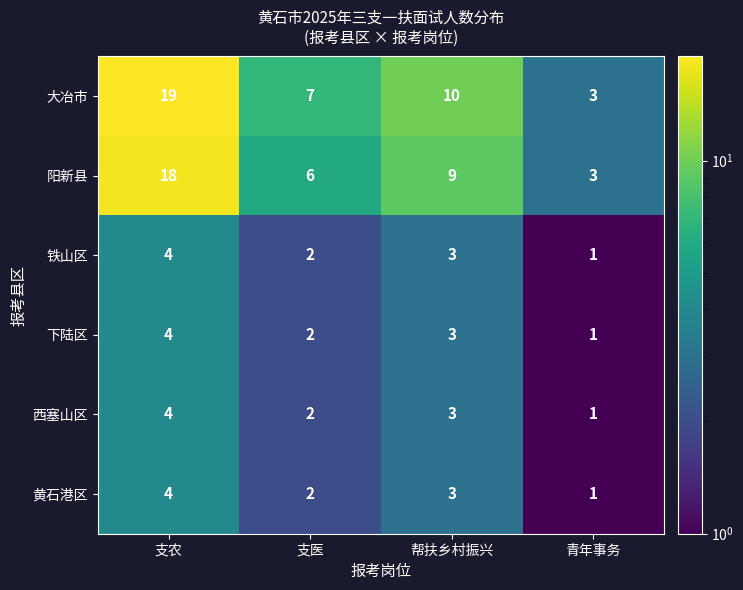

How many 大冶市 values are between 7 and 19?

3